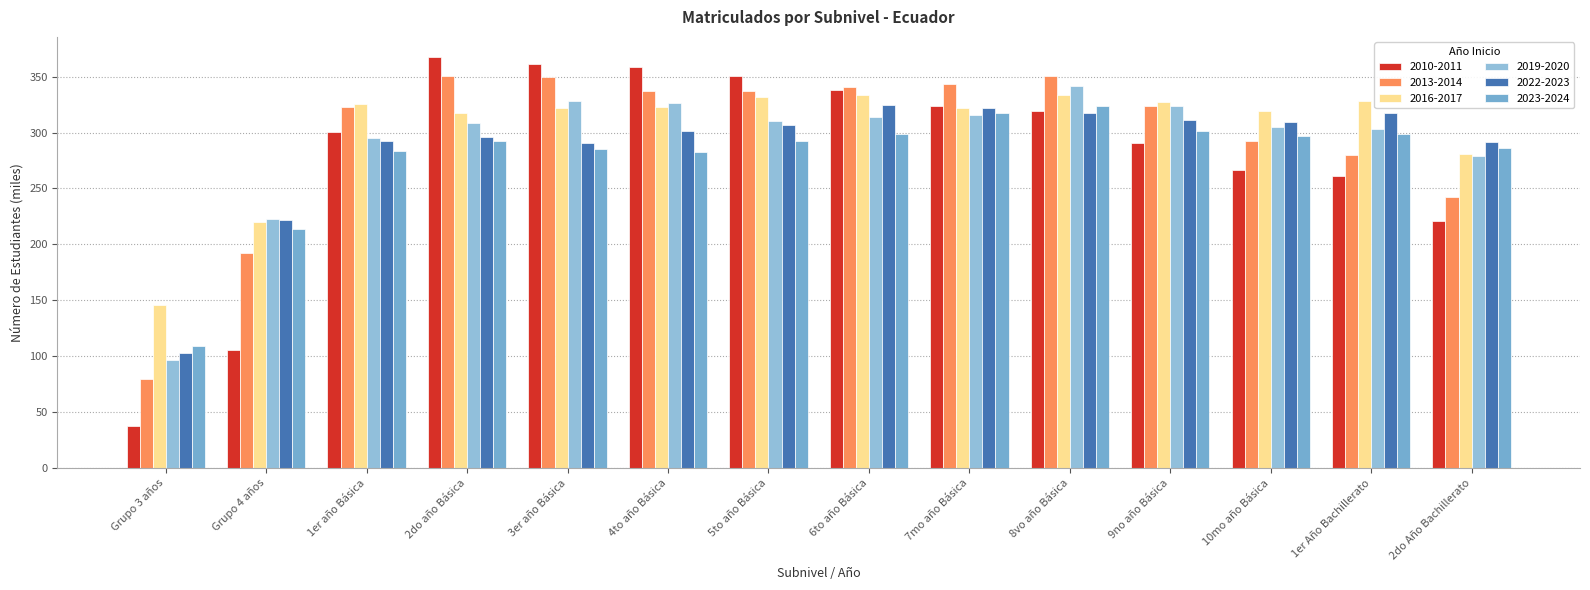

Which series has the widest spread of values?

2010-2011